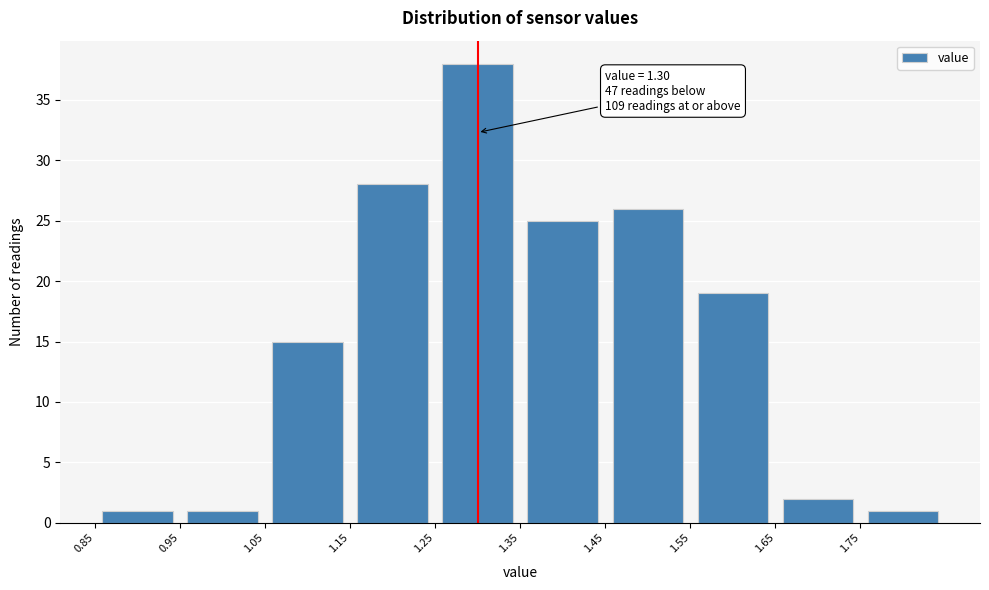

Over which range of the x-axis is the bar tallest?

1.25 to 1.35